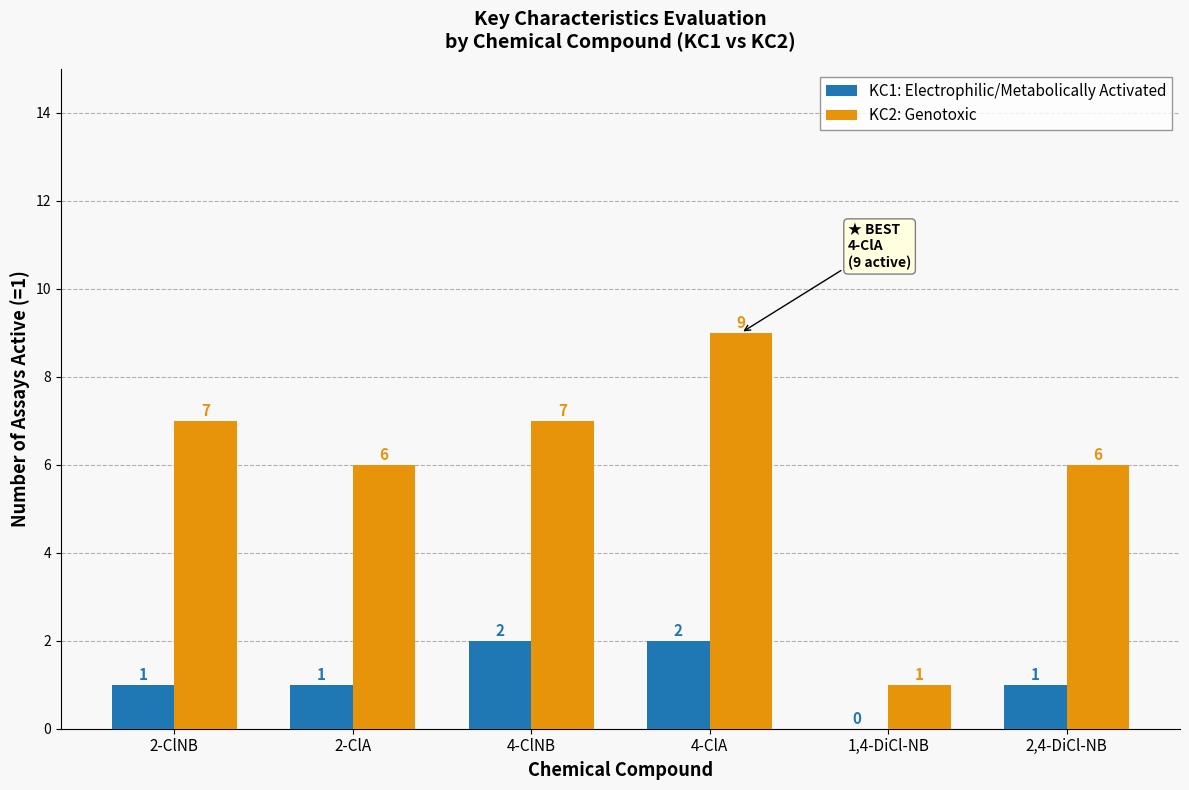

What is the approximate value of KC2: Genotoxic at 4-ClNB?

7